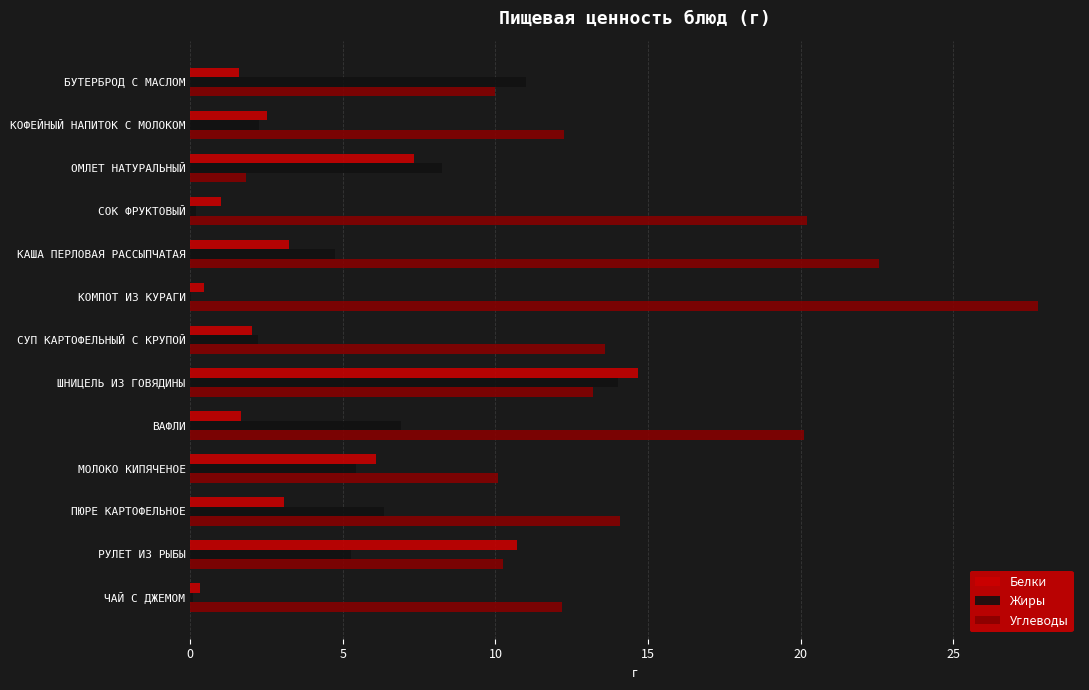

What is the sum of the Углеводы values at ПЮРЕ КАРТОФЕЛЬНОЕ and КОФЕЙНЫЙ НАПИТОК С МОЛОКОМ?

26.3